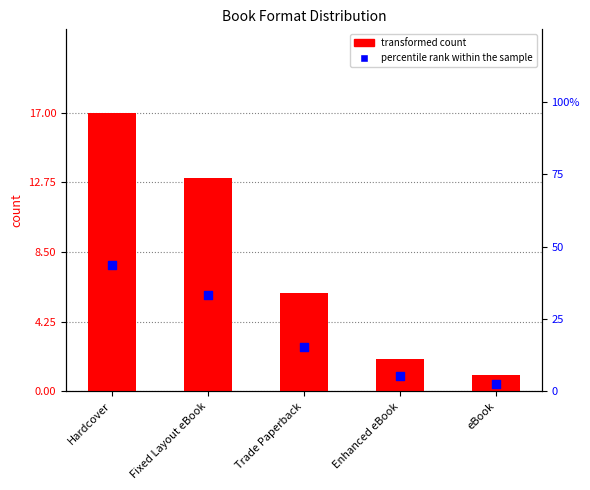

Is the value of percentile rank within the sample at Trade Paperback greater than the value of transformed count at Trade Paperback?

Yes